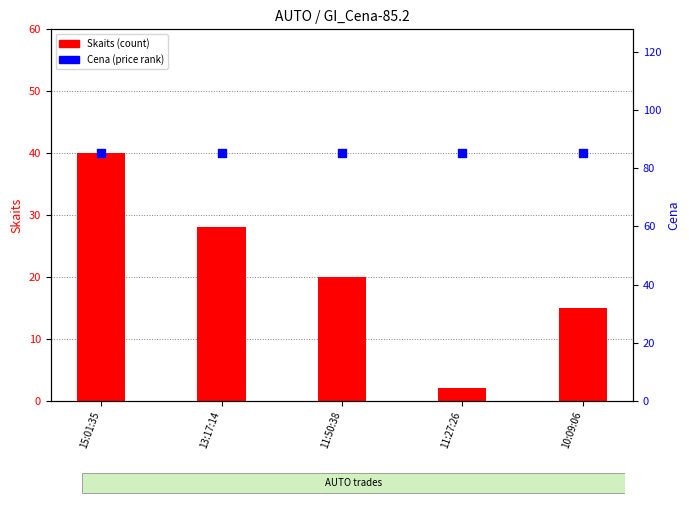

Which series contains the lowest Y value?

Skaits